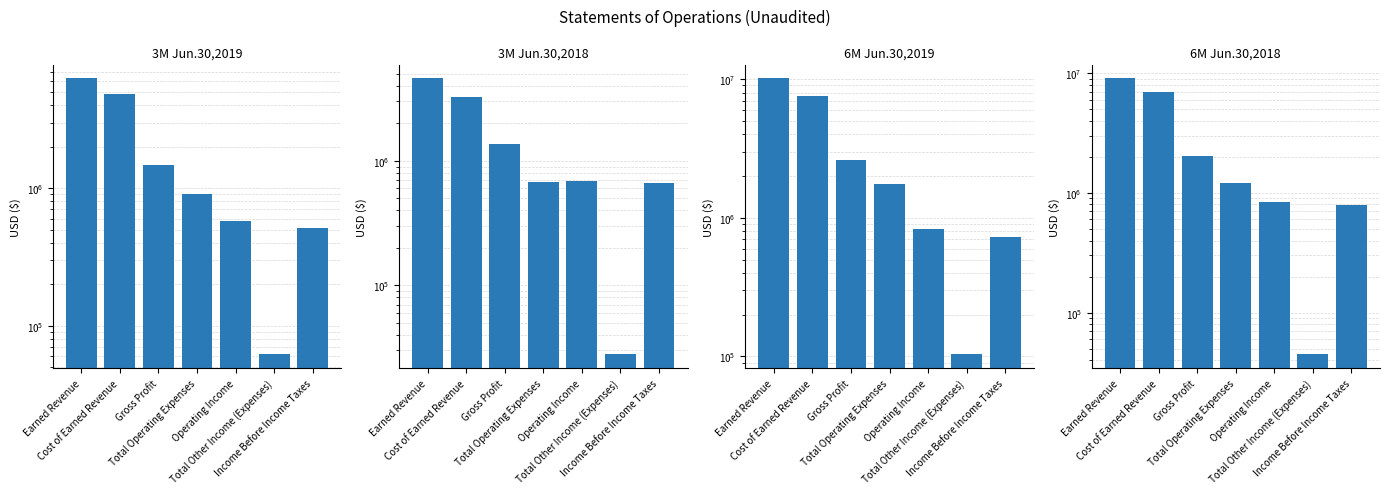

What is the label of the 4th bar from the right?

Total Operating Expenses